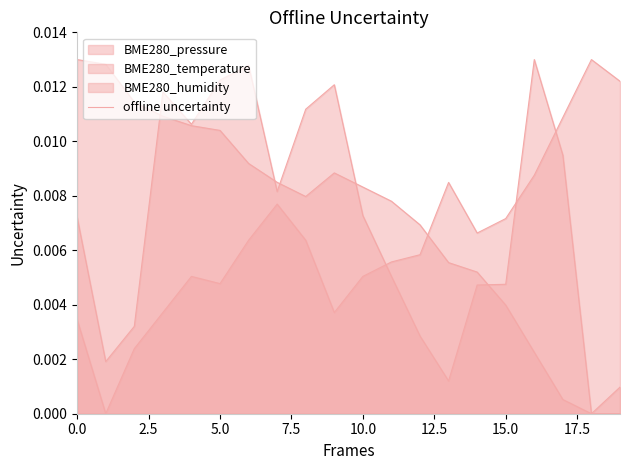

The chart shows a value of 0.0 at 20.0. True or false?

False